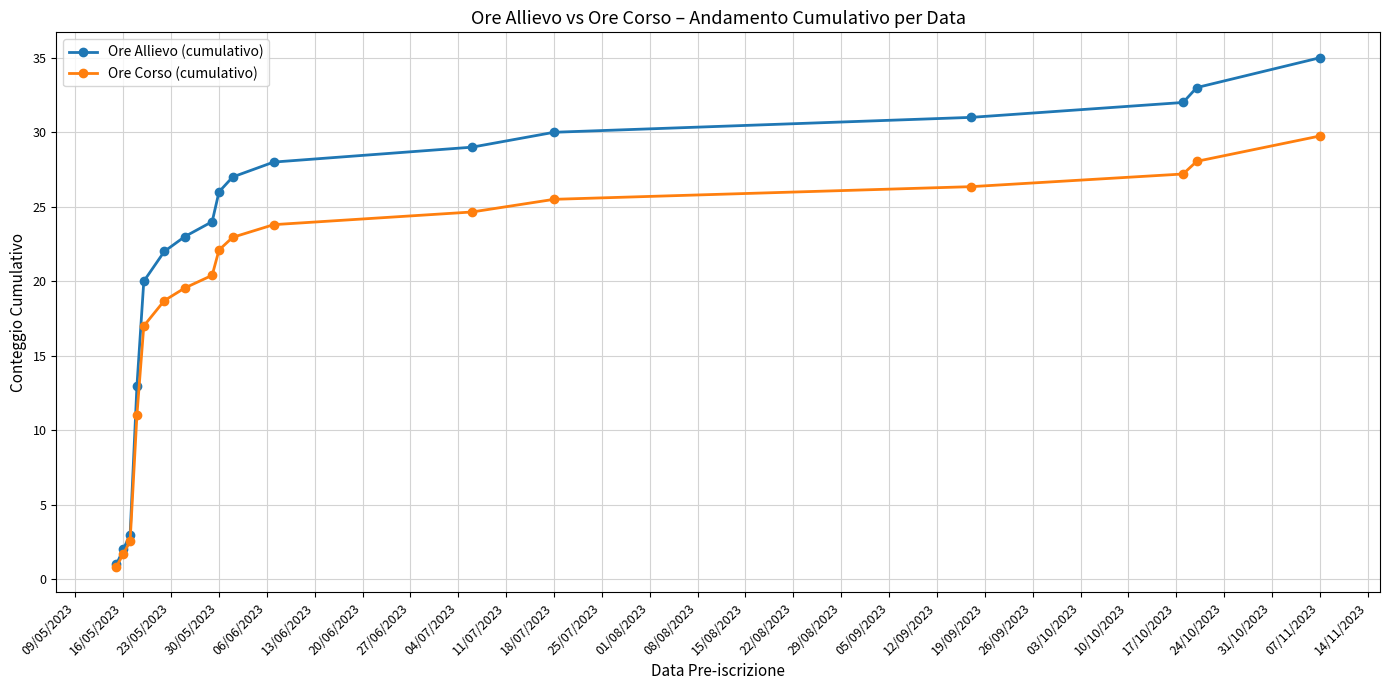

What is the value of the Ore Allievo (cumulativo) point at the 11th from the left?

28.0